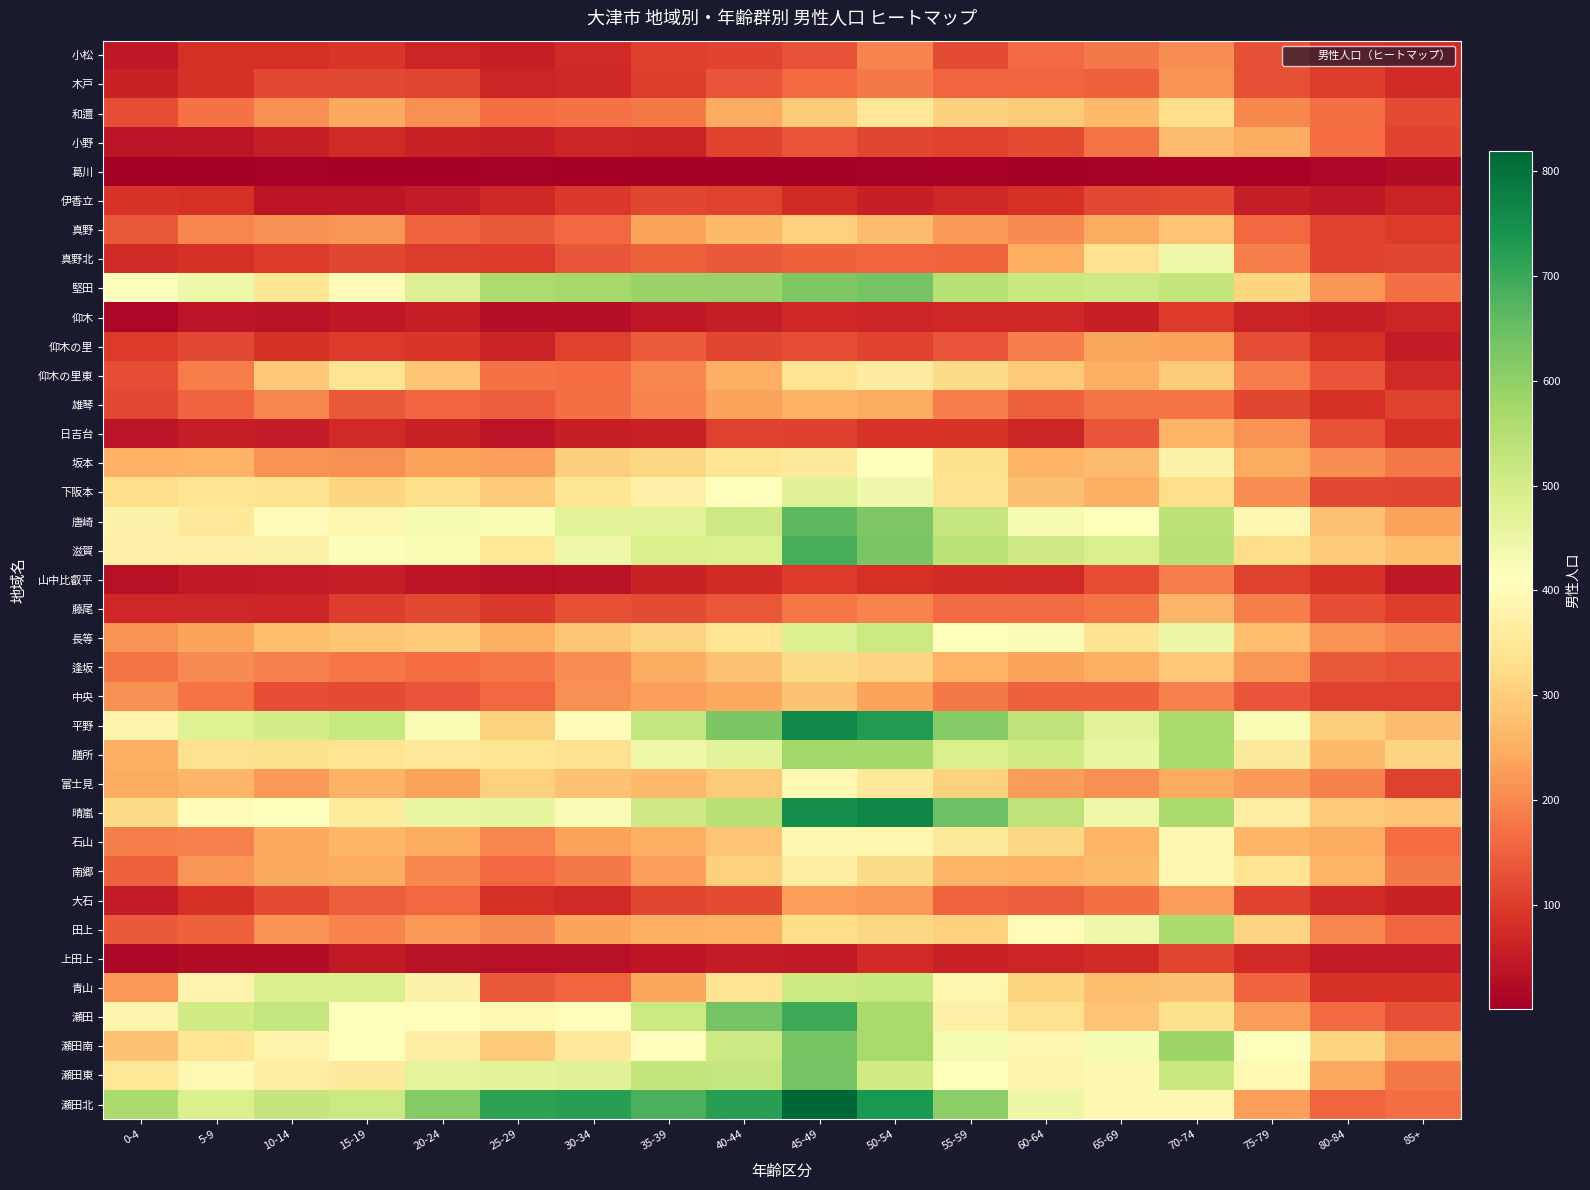

What is the total value across all series at 30-34?

8596